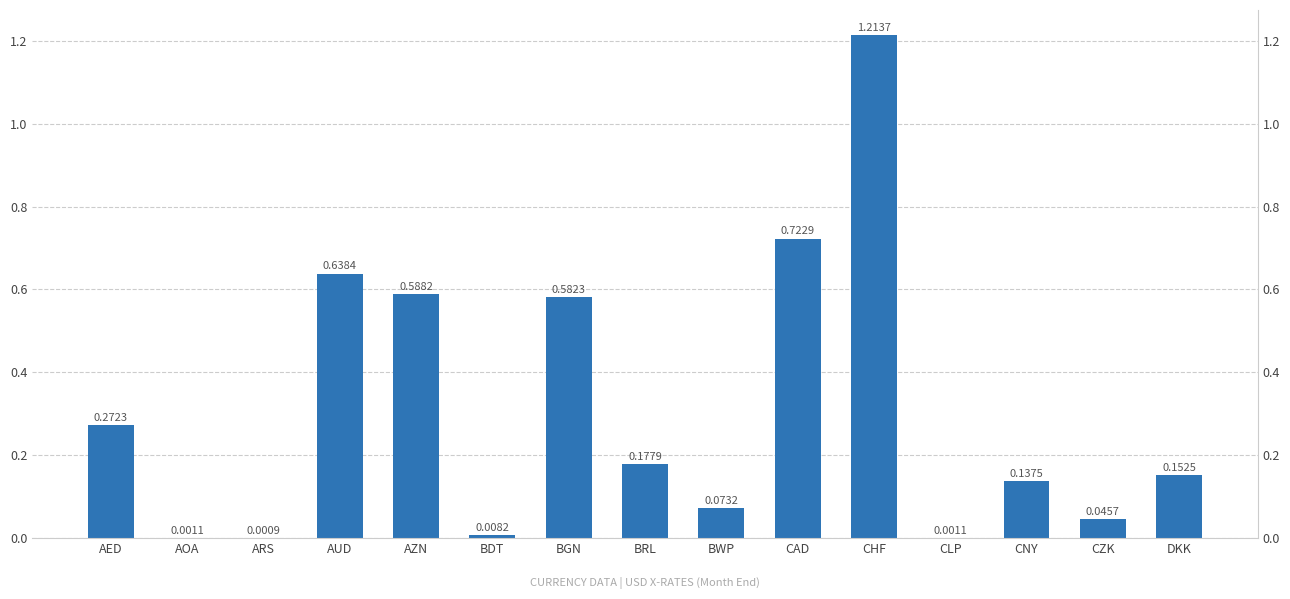

Rank the categories by value from lowest to highest.

ARS, CLP, AOA, BDT, CZK, BWP, CNY, DKK, BRL, AED, BGN, AZN, AUD, CAD, CHF